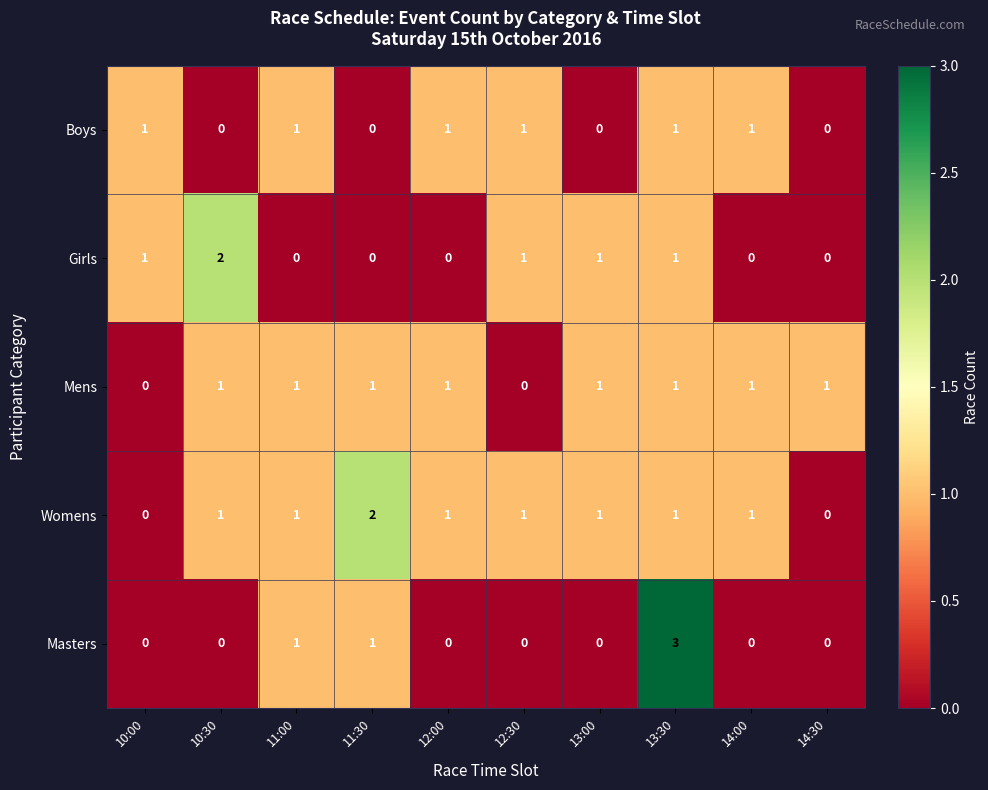

The value of Boys at 14:30 is 0. True or false?

True